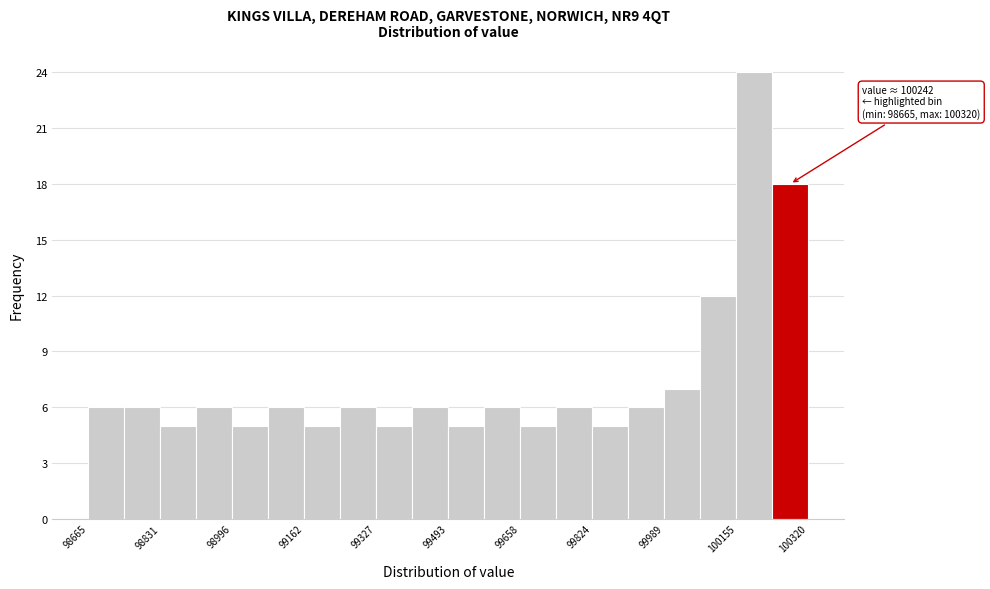

Over which range of the x-axis is the bar tallest?

100160 to 100240